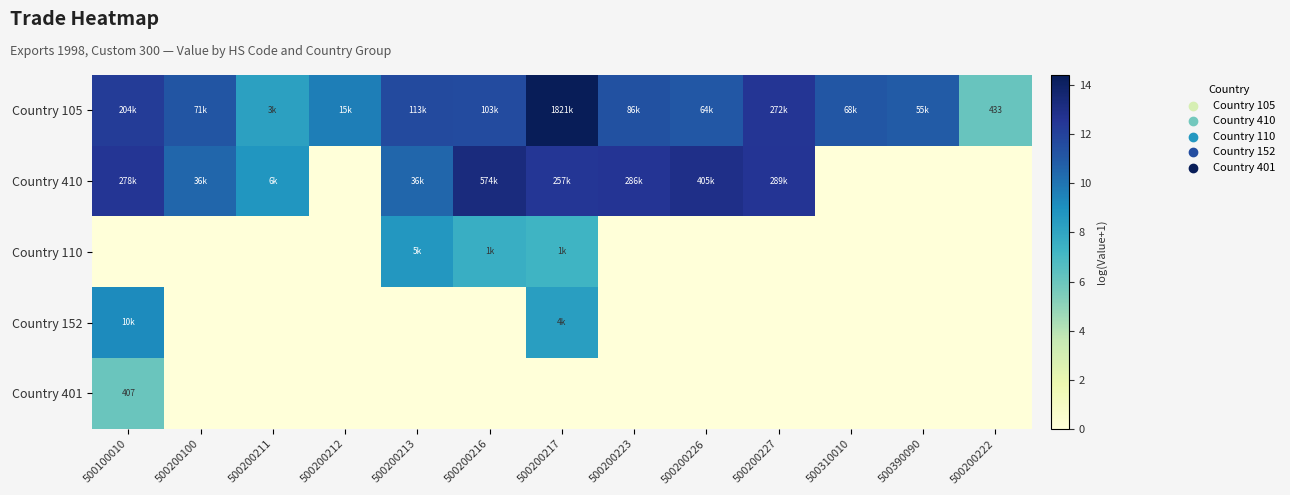

How many distinct data groups are displayed?

5